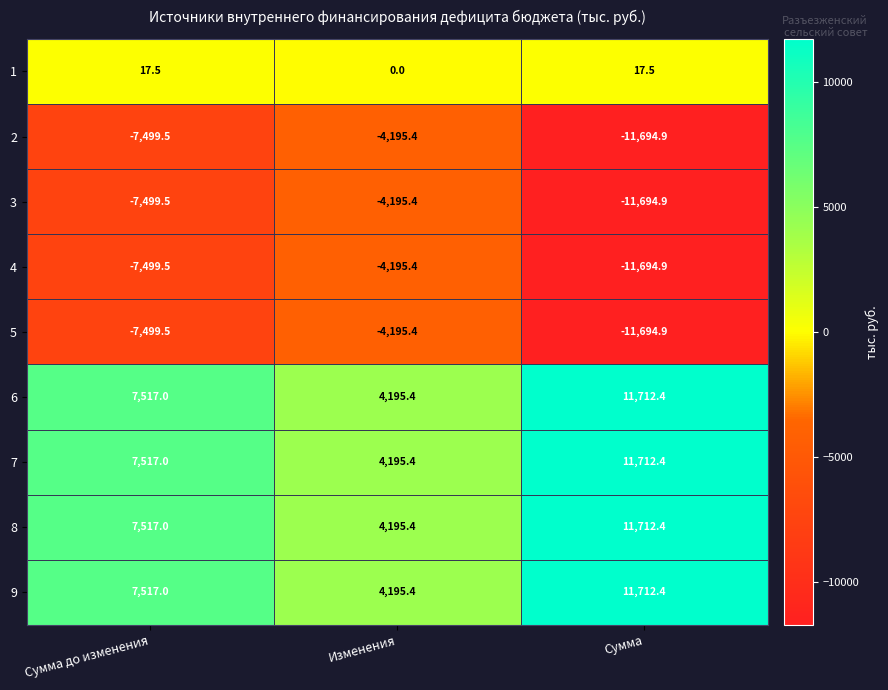

How many categories are shown in the chart?

3